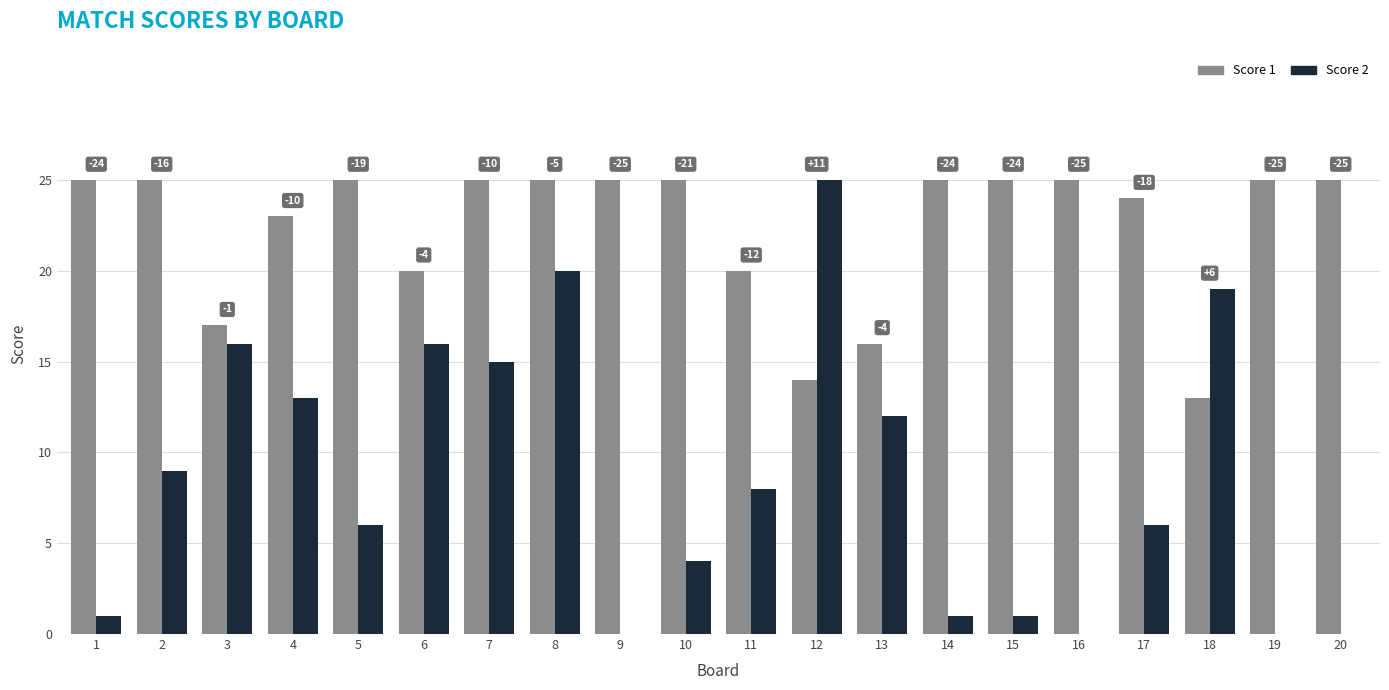

What are all the series names shown in the legend?

Score 1, Score 2